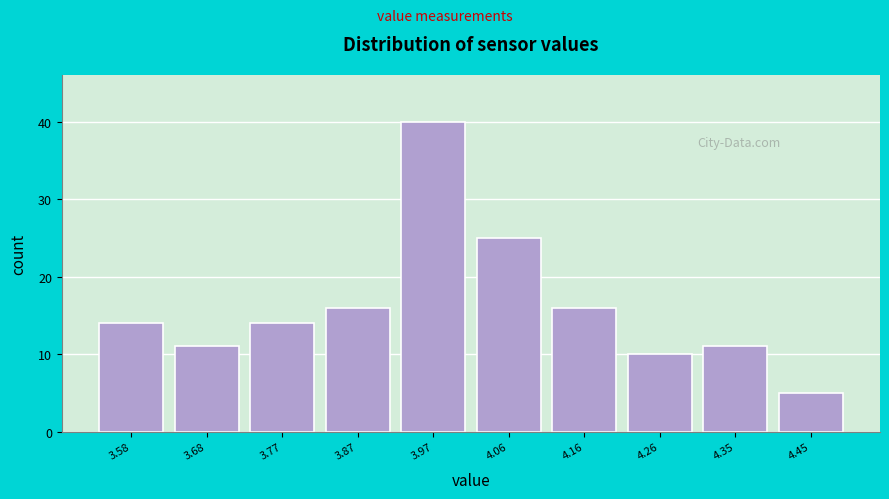

Reading left to right, transcribe this chart: for each bar, give the range it covers on the x-axis and its height. Neither the bar edges nor the heights are printed on the chart, so give them approximately, as read against the axes.

3.530 to 3.627: 14
3.627 to 3.724: 11
3.724 to 3.821: 14
3.821 to 3.918: 16
3.918 to 4.015: 40
4.015 to 4.112: 25
4.112 to 4.209: 16
4.209 to 4.306: 10
4.306 to 4.403: 11
4.403 to 4.500: 5